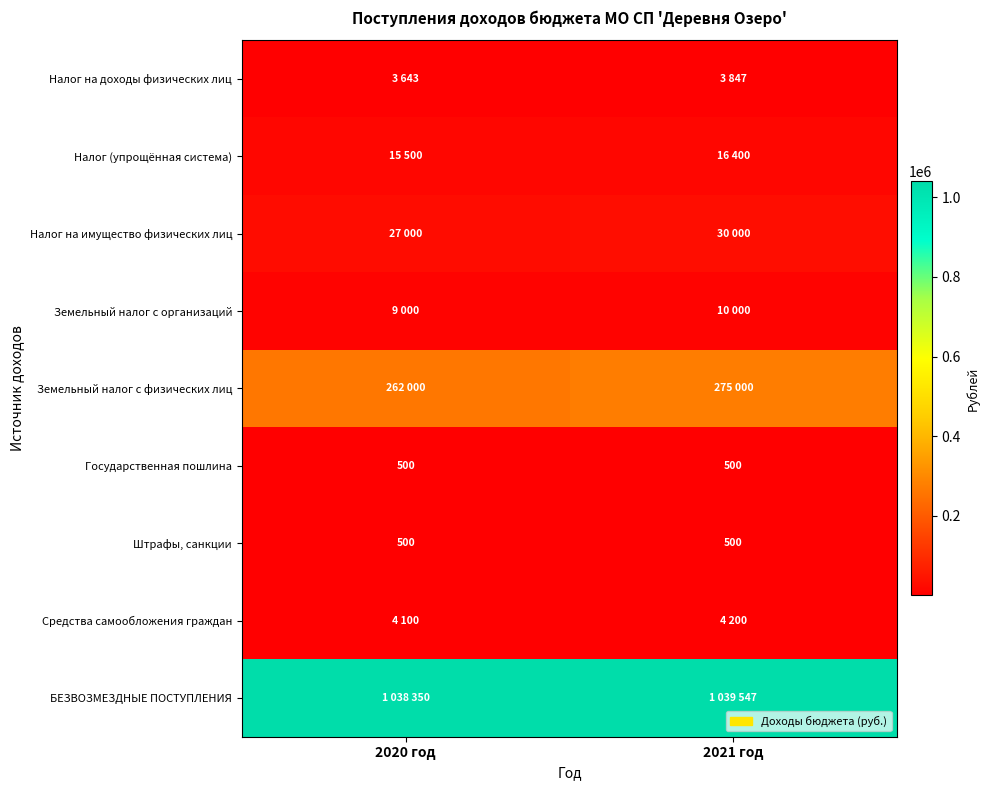

What is the maximum value for Штрафы, санкции?

500